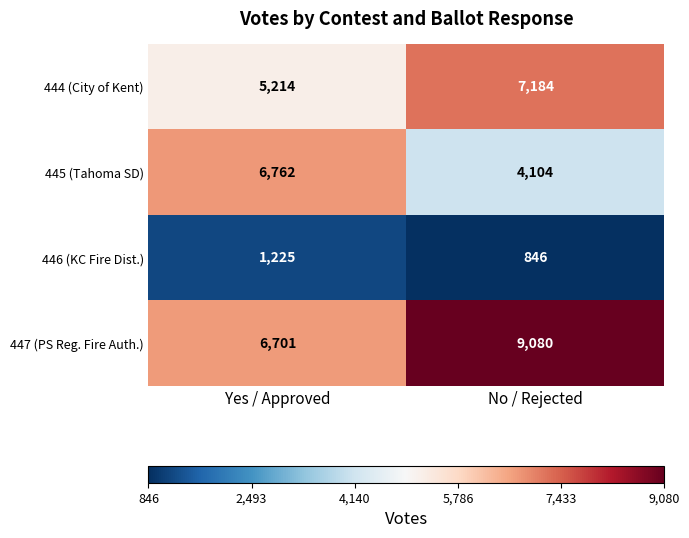

At which category does the chart reach its minimum across all series?

No / Rejected